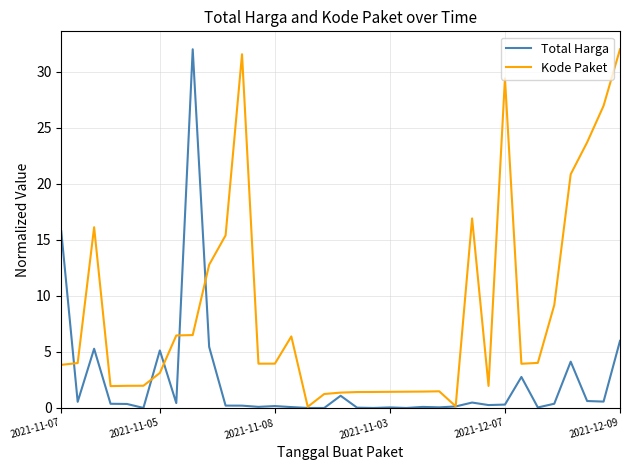

Which series ends up on top after the final intersection of Kode Paket and Total Harga?

Kode Paket